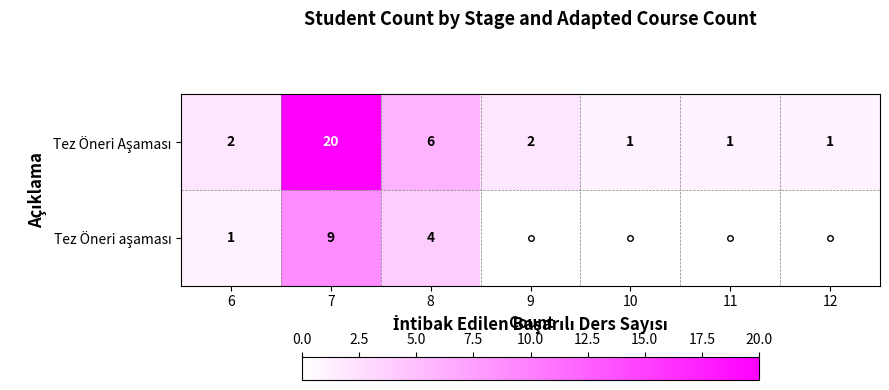

What is the spread (max minus min) of values at 7?

11